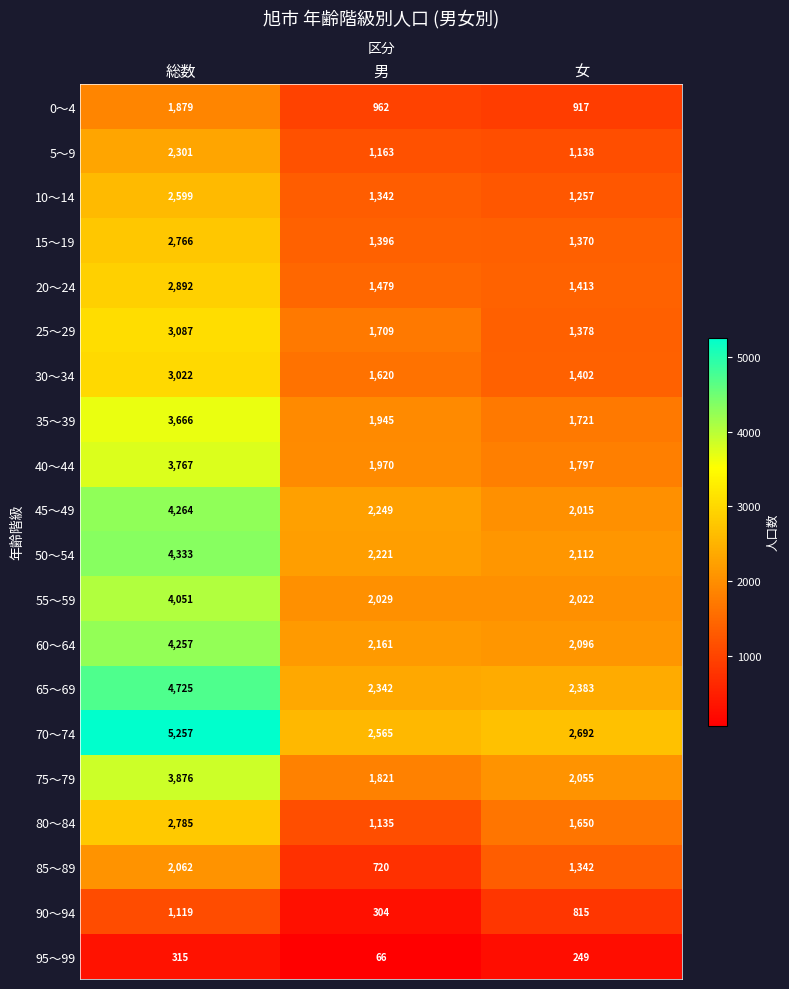

What is the highest value of the 25～29 series?

3087